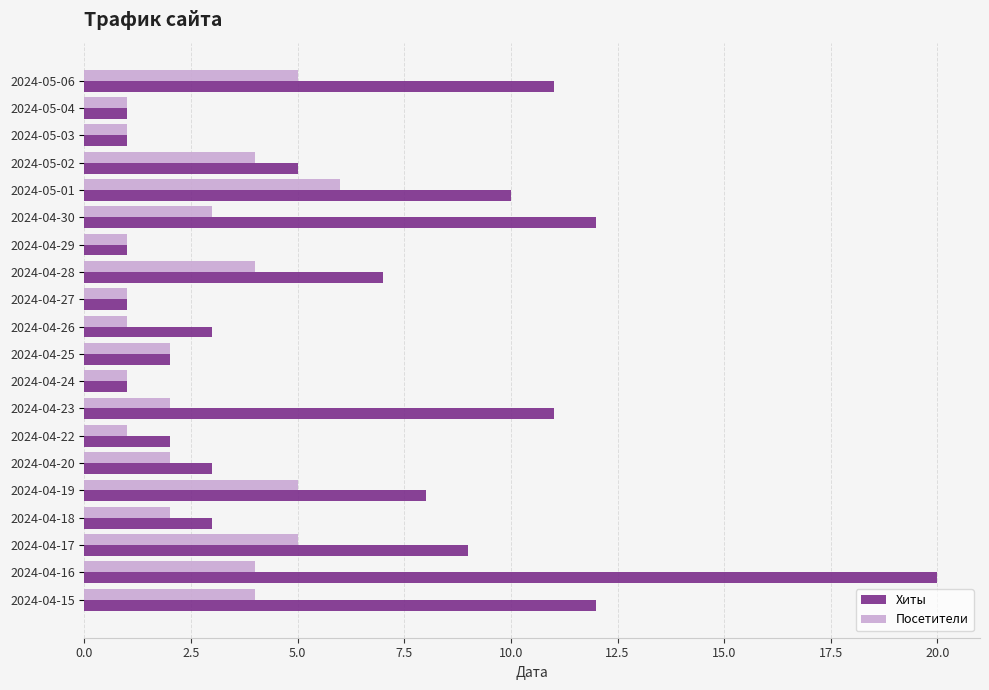

Rank the series by their average value, from lowest to highest.

Посетители, Хиты